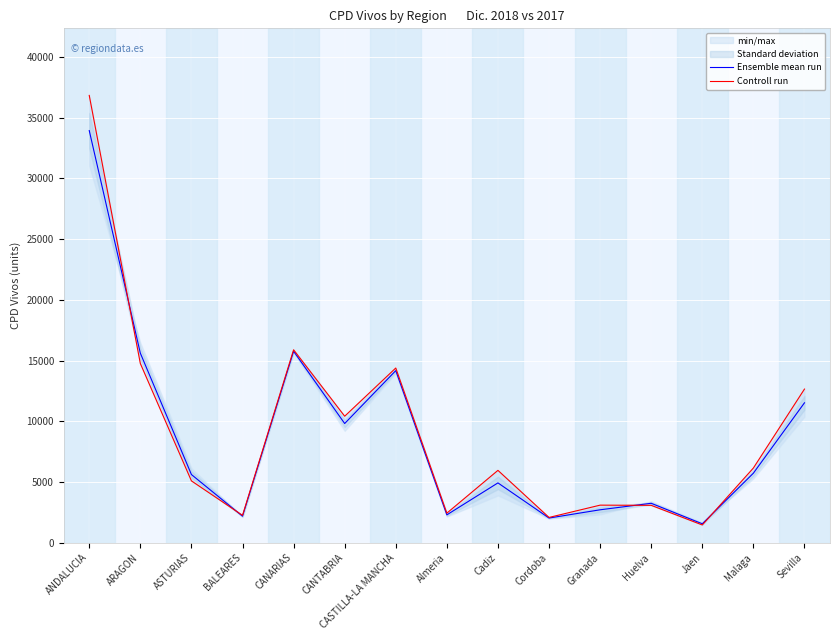

After their last crossing, which series has the higher values: Controll run or Ensemble mean run?

Controll run